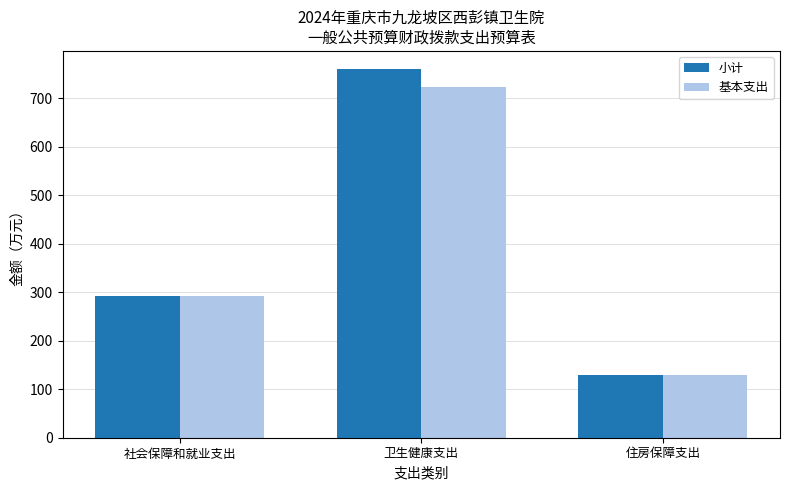

What is the value of the 基本支出 bar at the 2nd from the left?

723.7